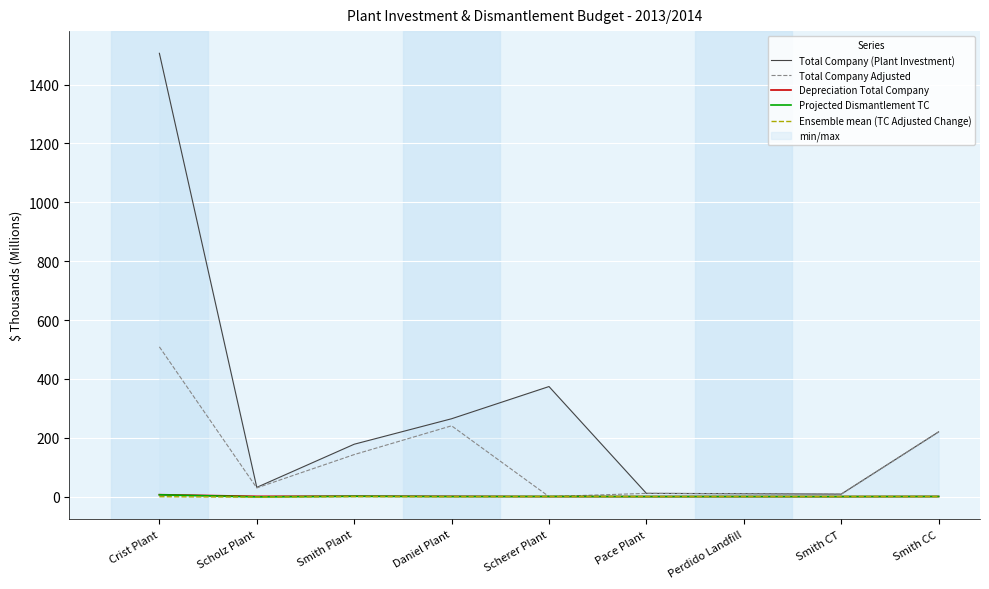

At how many categories does at least one series exceed 274?

2